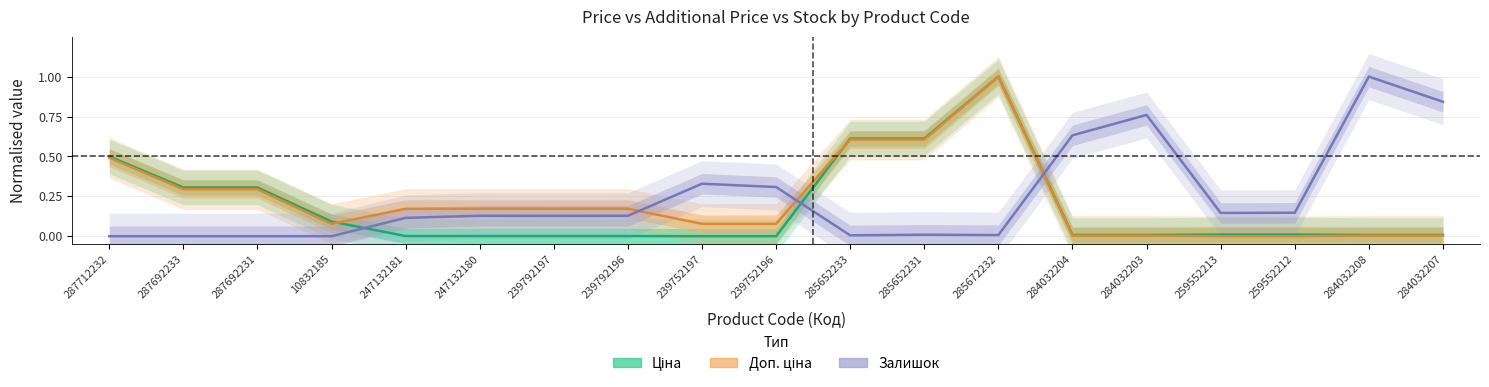

Is this an area chart (filled region under the line)?

No